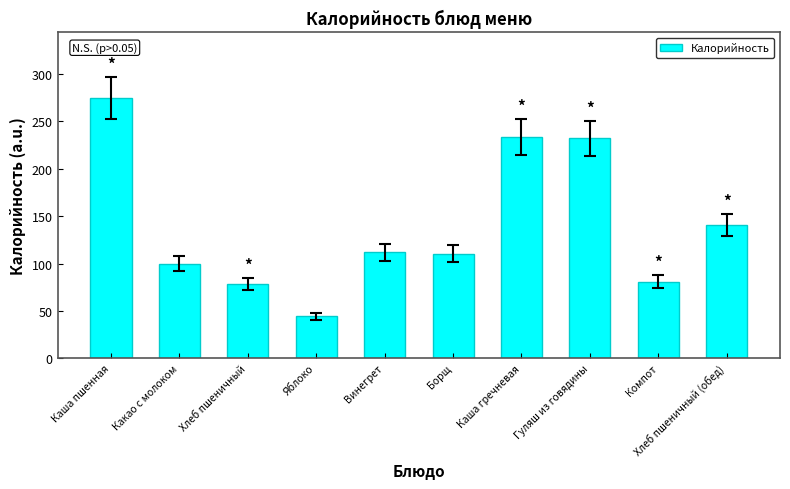

Is it true that the value at Винегрет is 26.5?

False